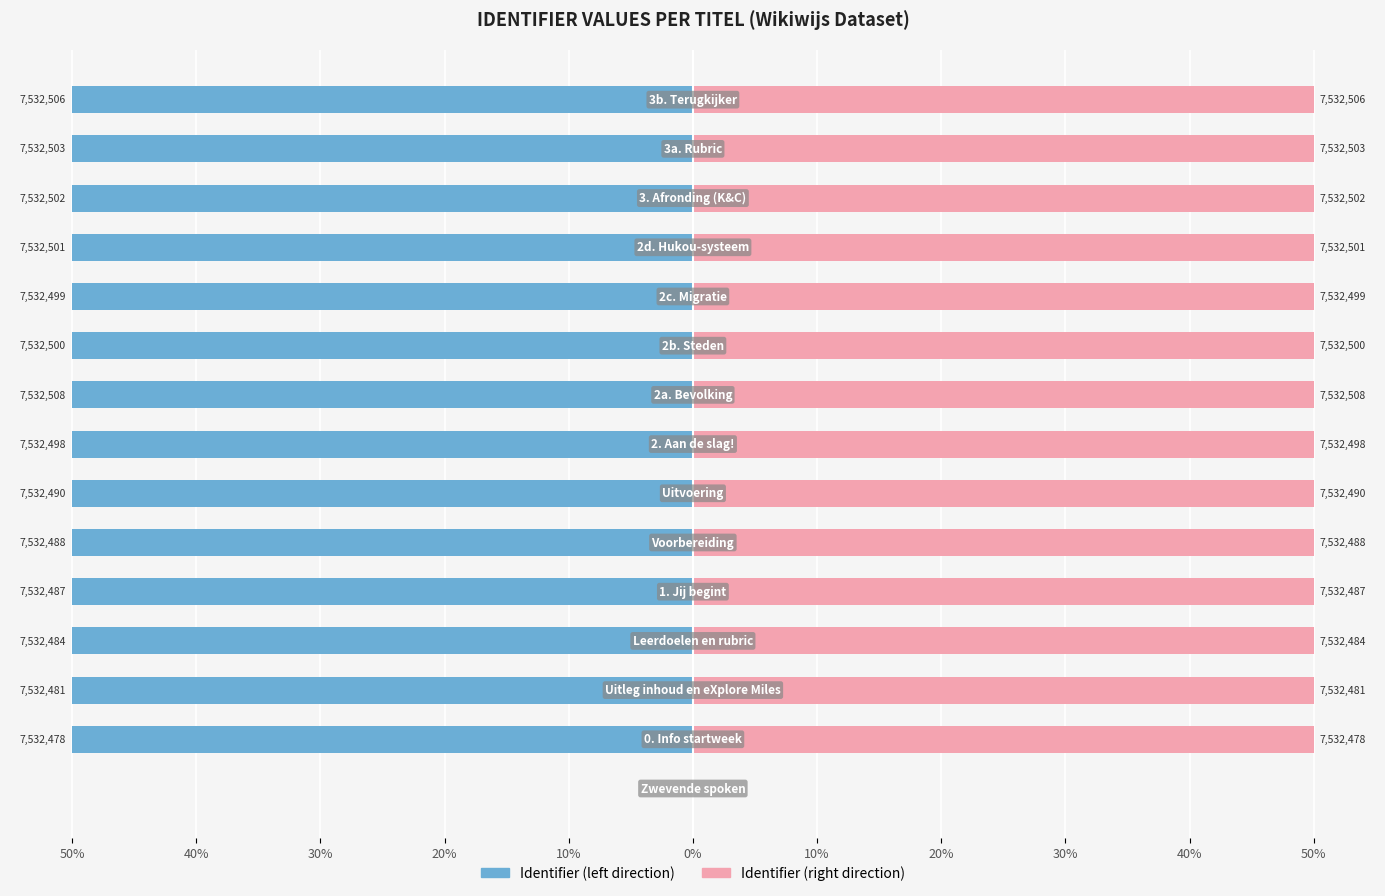

How many bars are there in each group?

2